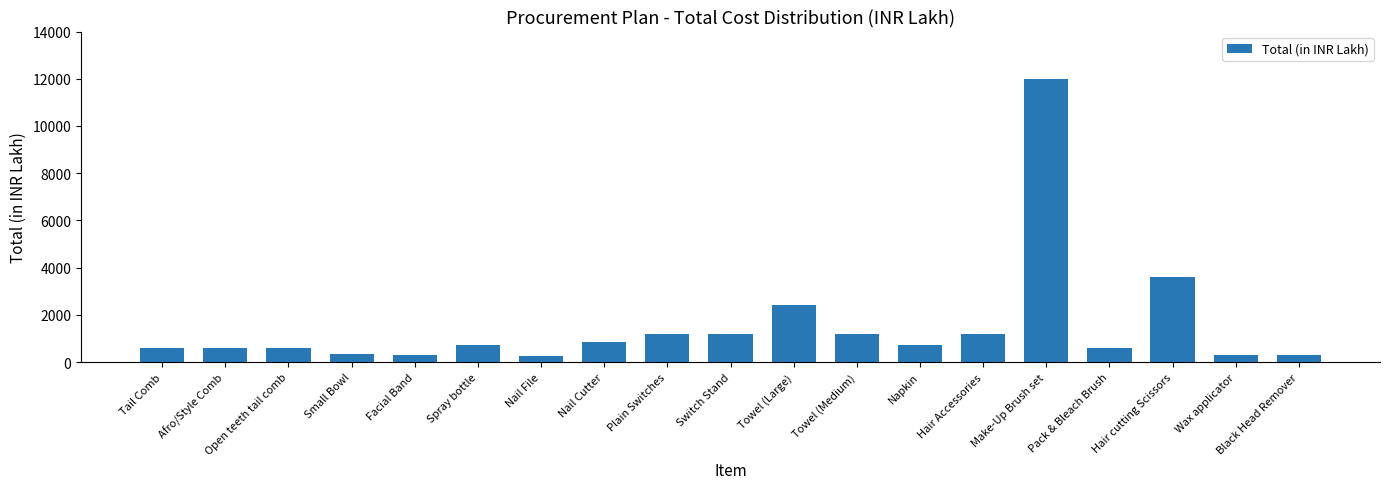

What is the greatest value displayed?

12000